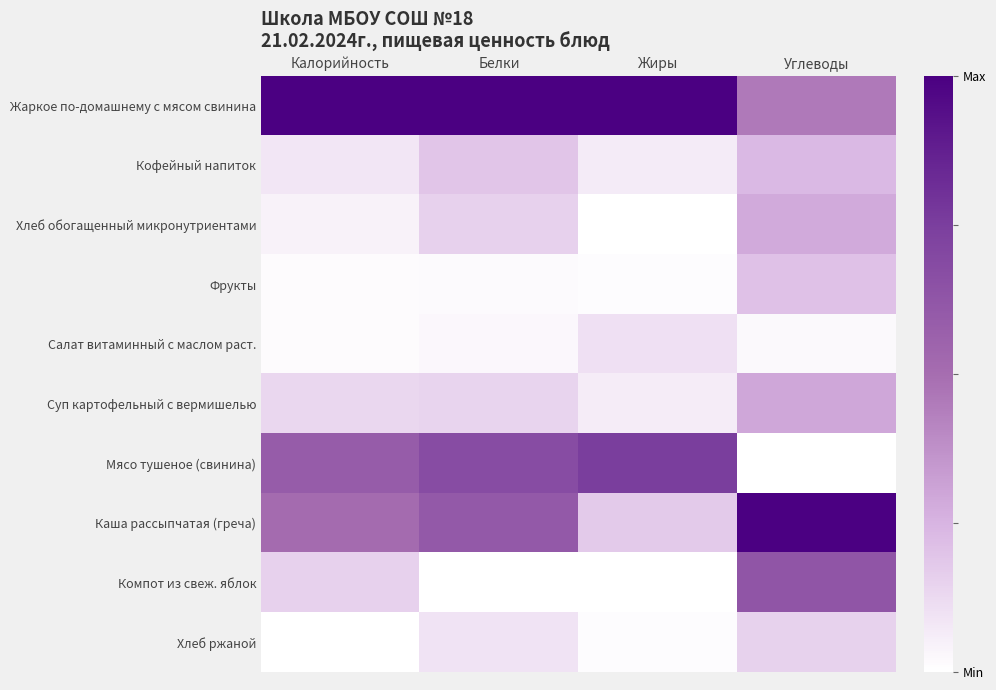

Between Жиры and Углеводы, which series saw the biggest shift?

Каша рассыпчатая (греча)